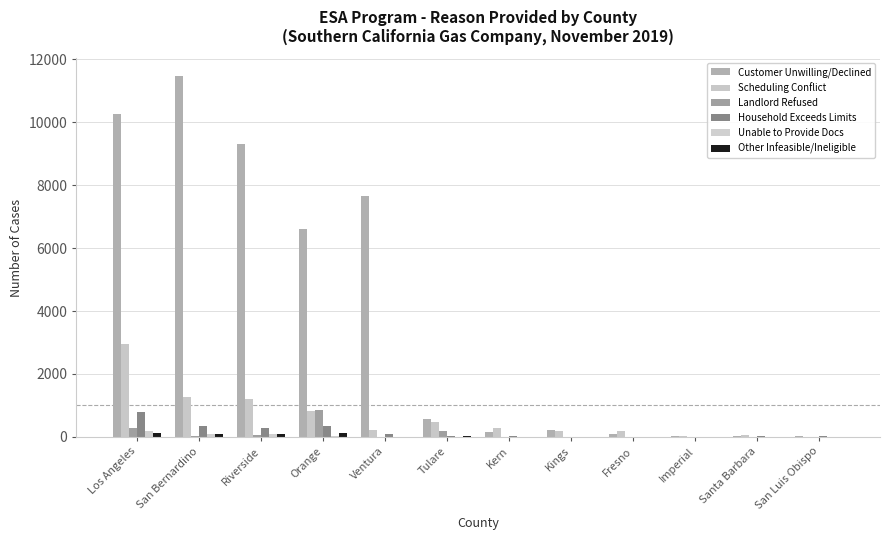

List the labels in order of Customer Unwilling/Declined value, largest first.

San Bernardino, Los Angeles, Riverside, Ventura, Orange, Tulare, Kings, Kern, Fresno, Imperial, Santa Barbara, San Luis Obispo